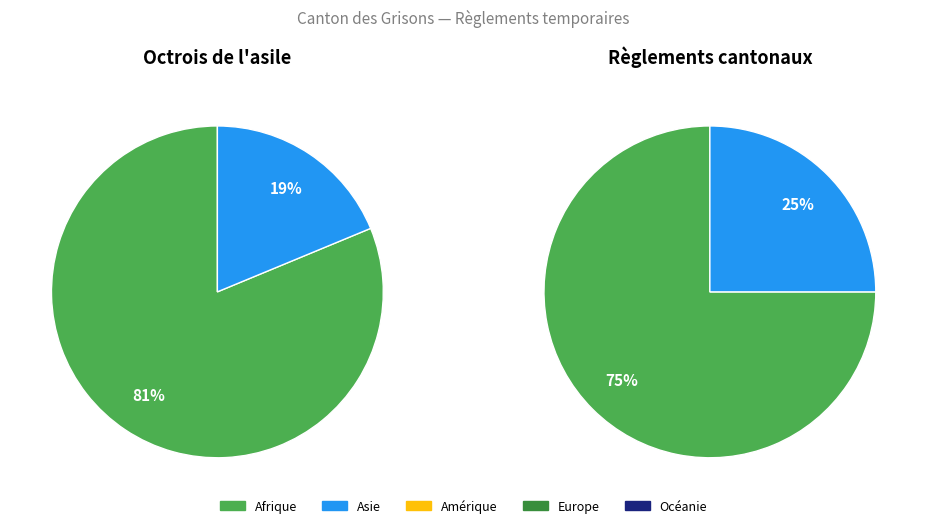

True or false: Europe accounts for 1% of the total.

False